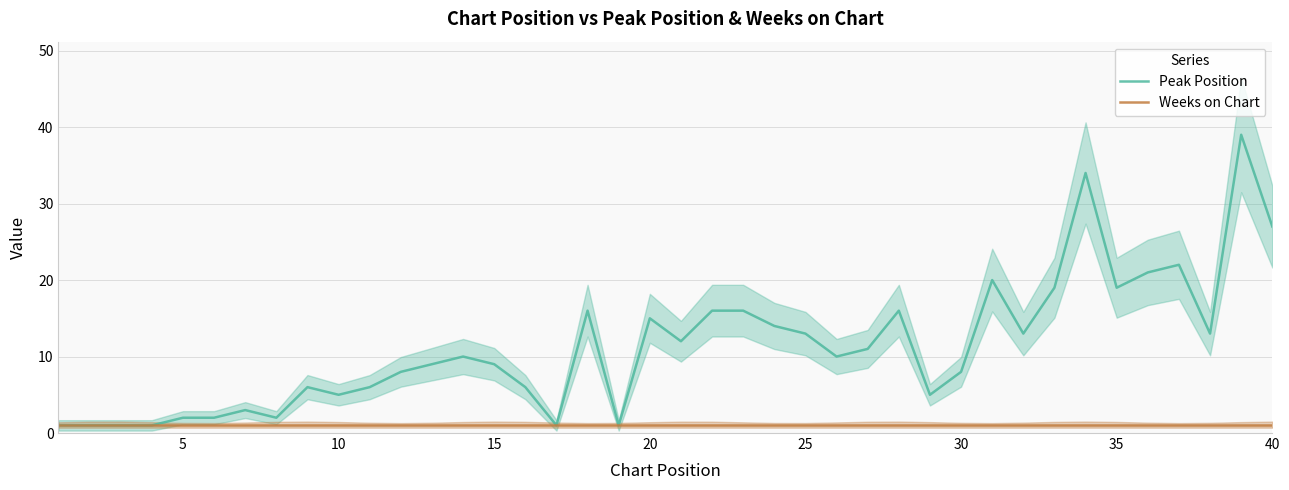

Reading right to left, list all the values displayed in this chart.

Peak Position: 27	39	13	22	21	19	34	19	13	20	8	5	16	11	10	13	14	16	16	12	15	1	16	1	6	9	10	9	8	6	5	6	2	3	2	2	1	1	1	1
Weeks on Chart: 1	1	1	1	1	1	1	1	1	1	1	1	1	1	1	1	1	1	1	1	1	1	1	1	1	1	1	1	1	1	1	1	1	1	1	1	1	1	1	1